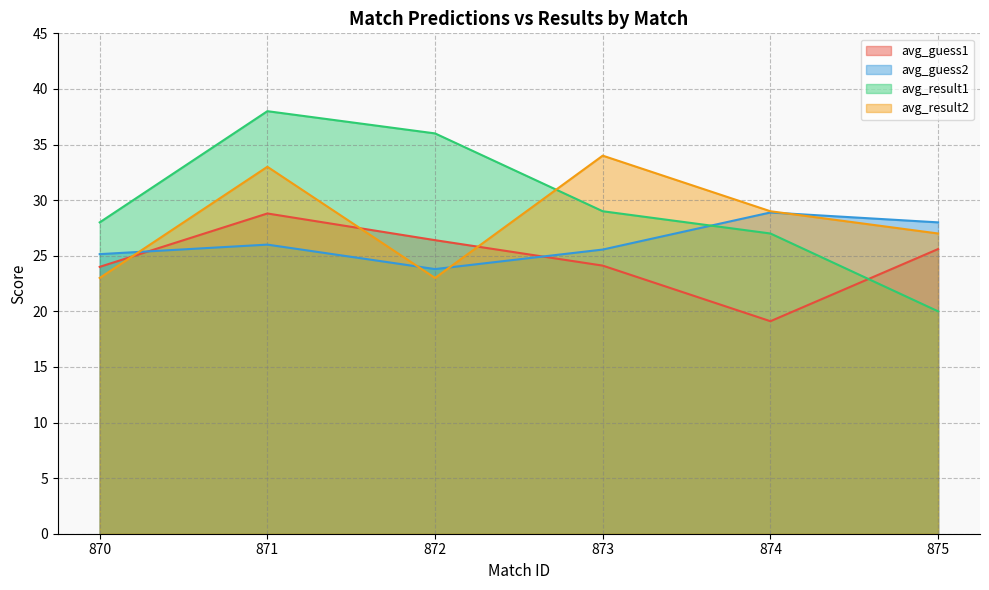

Where is avg_guess1 nearest to the value 24?

873